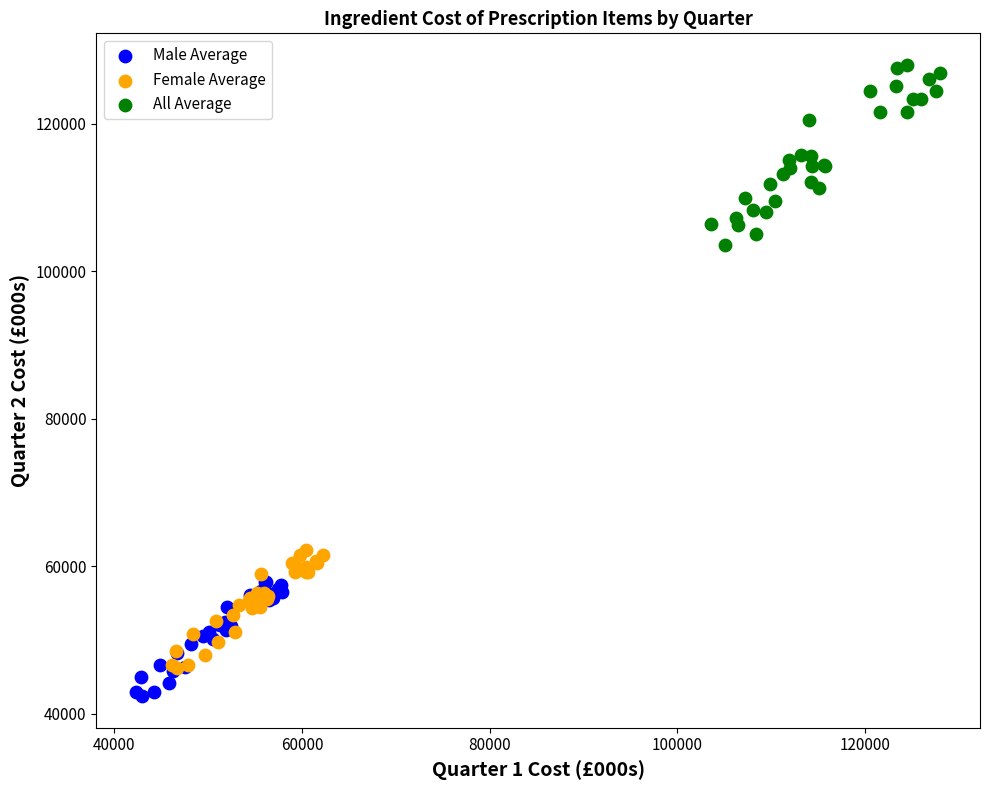

Which series contains the lowest Y value?

Male Average